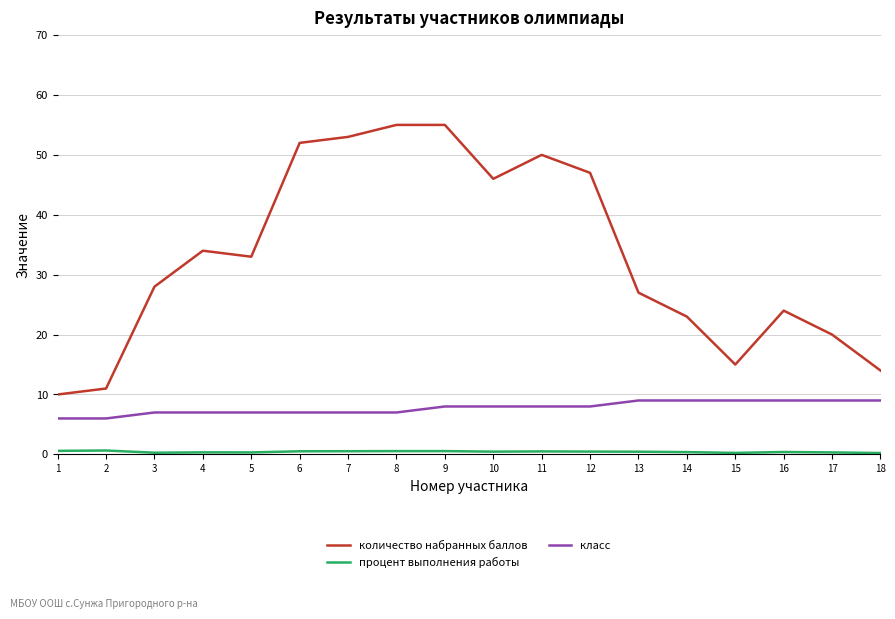

Which series has the largest total across all categories?

количество набранных баллов